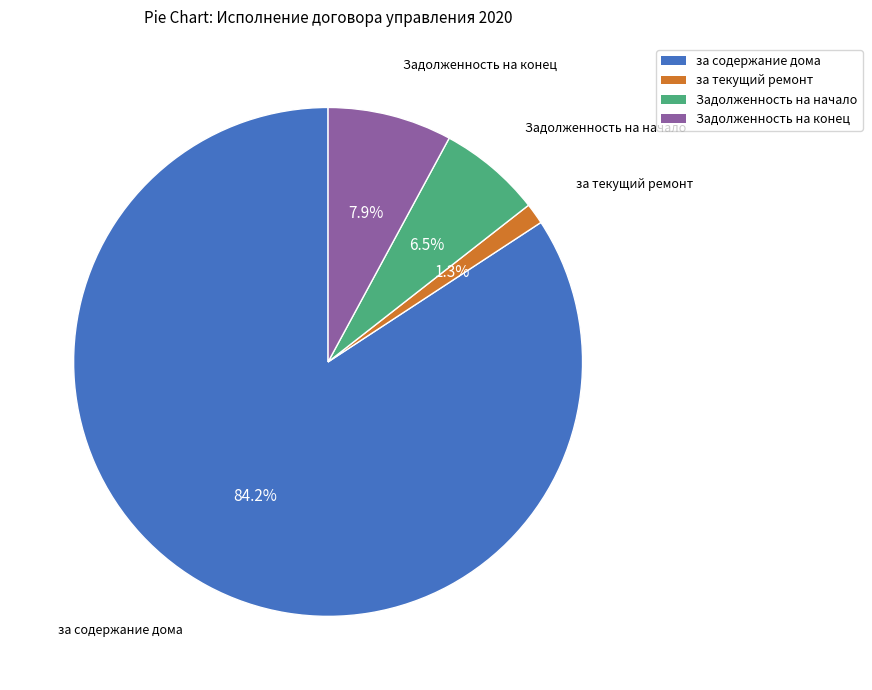

How many slices are in this pie chart?

4